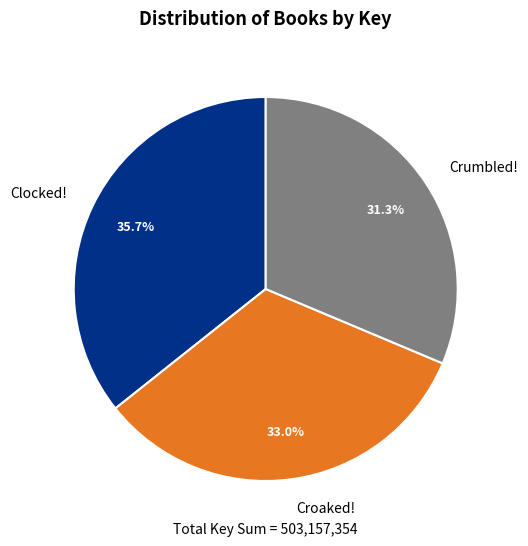

Is the sum of Clocked! and Crumbled! greater than half?

Yes